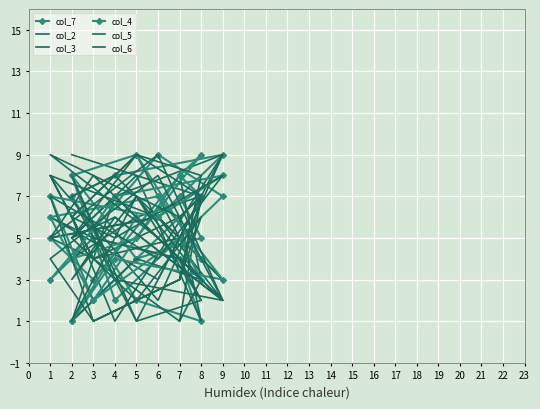

Reading left to right, list all the values displayed in this chart.

col_7: 1	4	7	8	3	5	6	9	8	7	2	1	4	5	3	9	7	2	8	4	5	7
col_2: 4	6	7	5	4	5	6	3	8	7	1	2	4	5	6	3	9	7	1	4	3	8
col_3: 9	8	1	6	4	8	2	9	1	6	9	3	1	4	8	6	2	7	5	8	7	1
col_4: 8	9	4	5	2	7	6	8	7	4	5	9	8	2	6	7	3	4	1	6	3	5
col_5: 1	7	3	4	8	5	9	2	3	8	1	7	6	8	9	5	2	6	3	7	2	4
col_6: 5	2	6	3	1	7	4	8	5	6	9	7	3	1	4	8	2	6	5	9	8	3